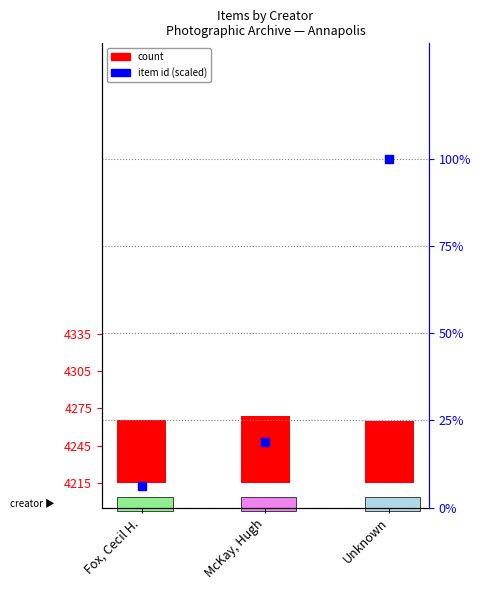

At which category is the sum across all series the highest?

Unknown